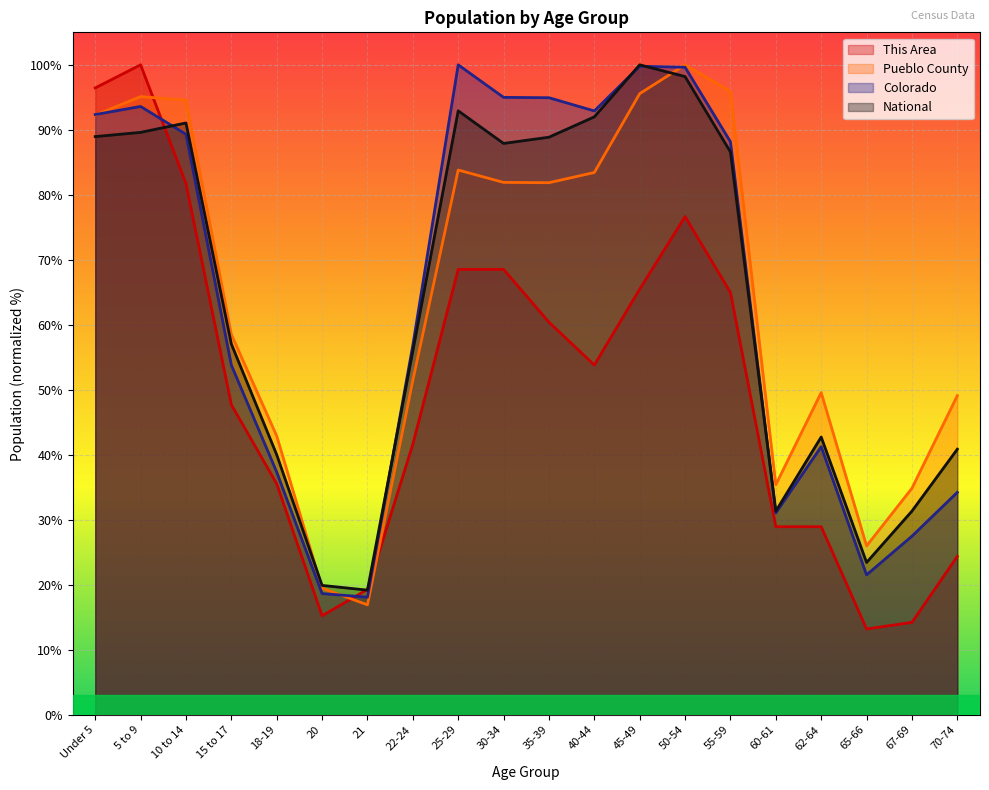

At which category does Pueblo County reach its first local valley?

21